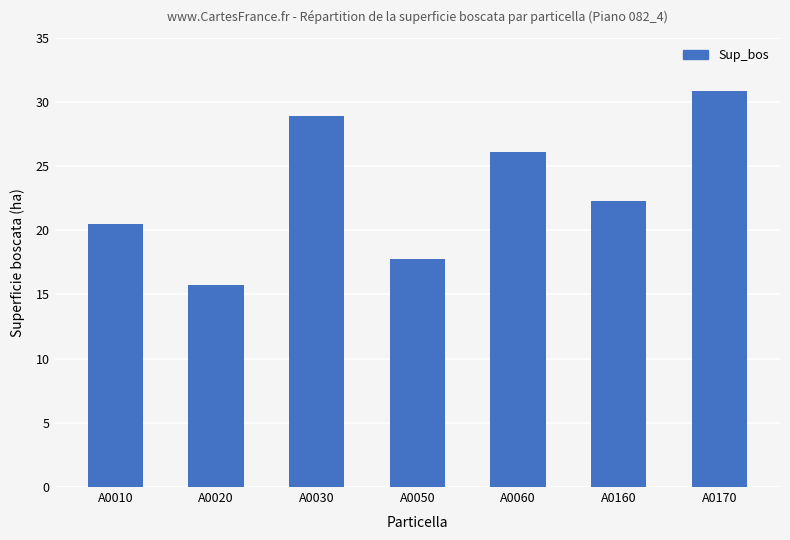

What is the sum of the values at A0020 and A0050?

33.5